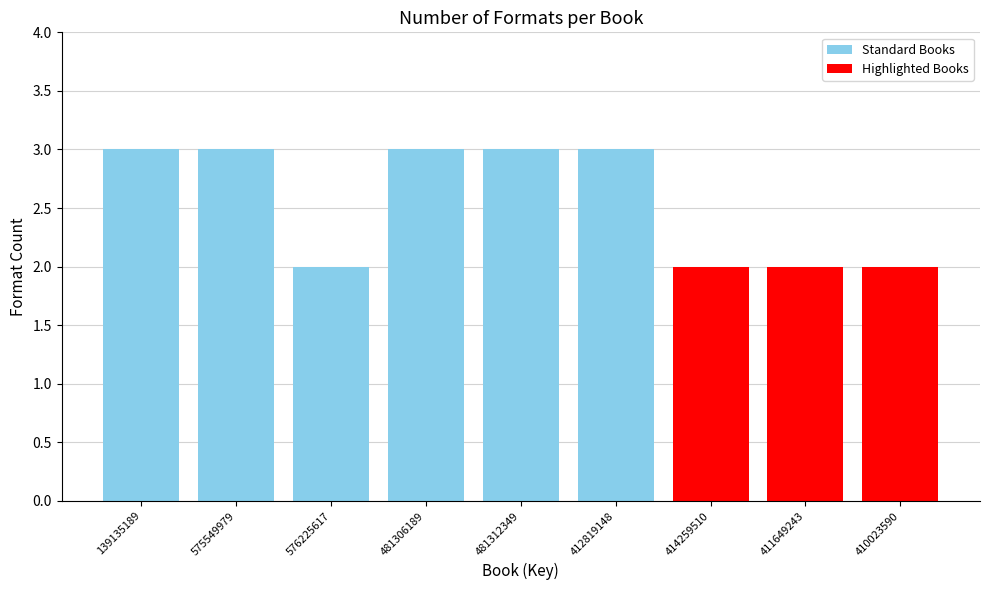

The Standard Books series shows 3 at 412819148. True or false?

True